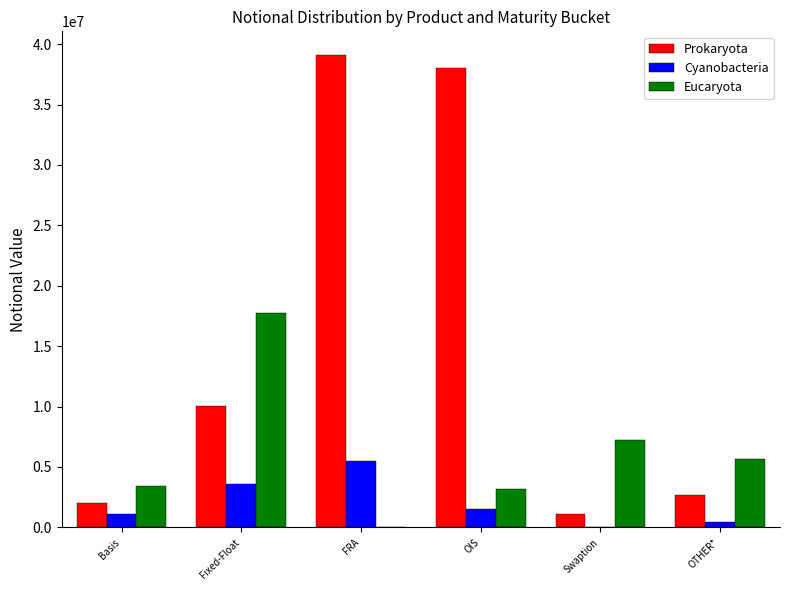

Which series changed the most between Fixed-Float and Swaption?

Eucaryota